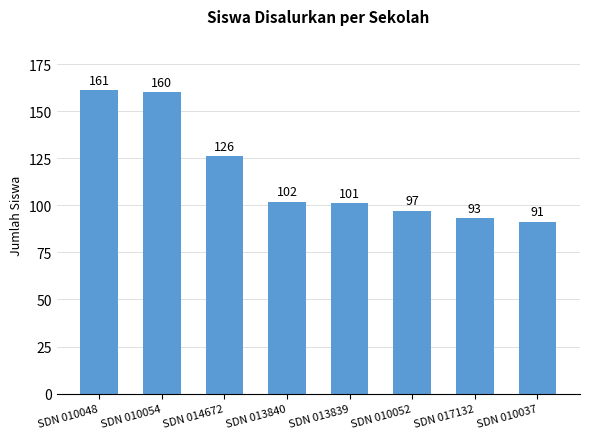

At which category does the chart reach its minimum across all series?

SDN 010037